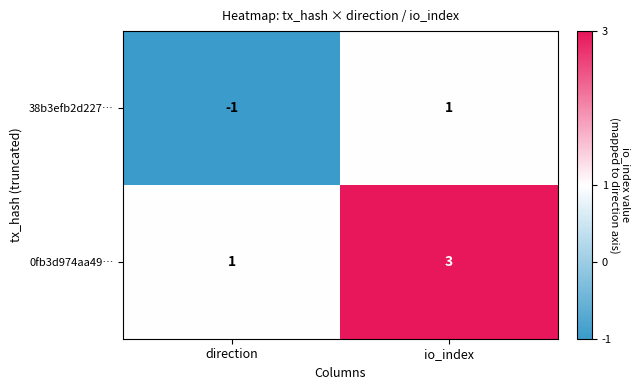

The value of 38b3efb2d227… at io_index is 1. True or false?

True